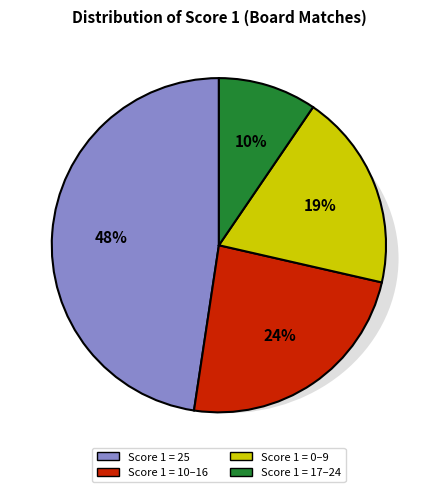

Rank the categories by value from lowest to highest.

17-24, 0-9, 10-16, 25